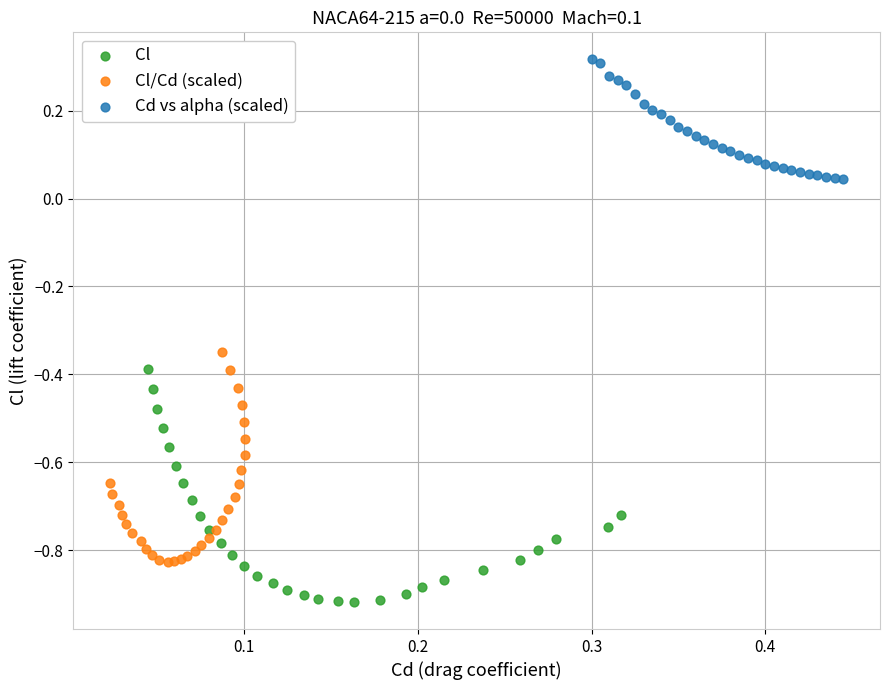

Which series reaches the maximum Y coordinate?

Cd vs alpha (scaled)